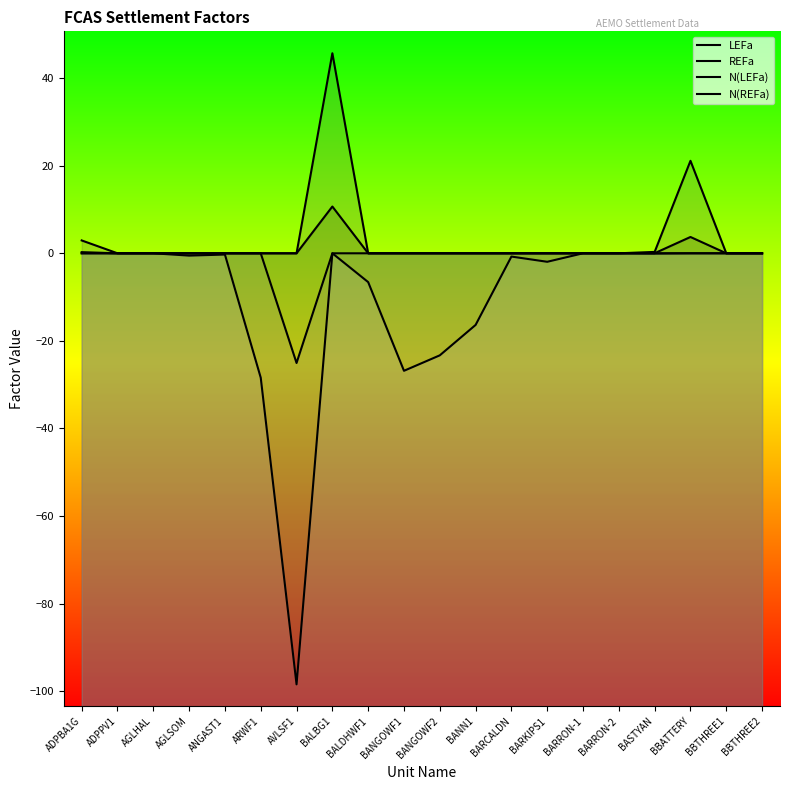

What is the spread (max minus min) of values at BARKIPS1?

1.9